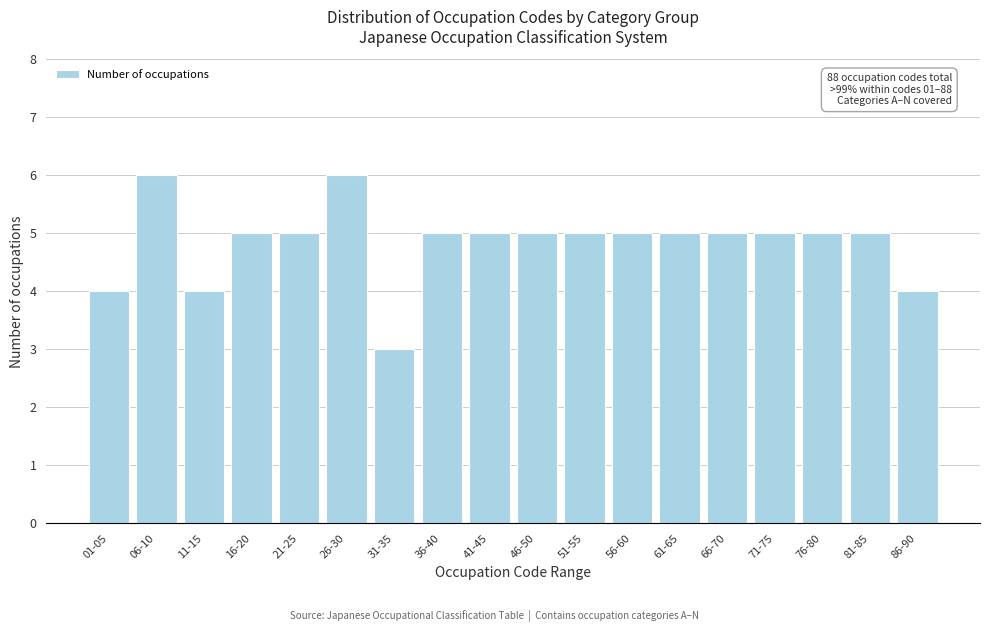

Reading left to right, transcribe all the data shown in this chart.

4	6	4	5	5	6	3	5	5	5	5	5	5	5	5	5	5	4